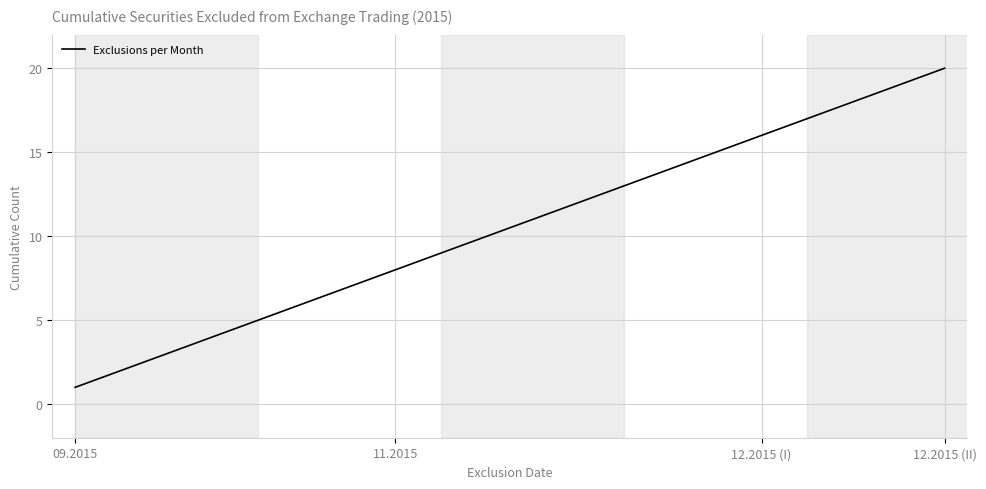

What is the difference between the maximum and second lowest values?

18